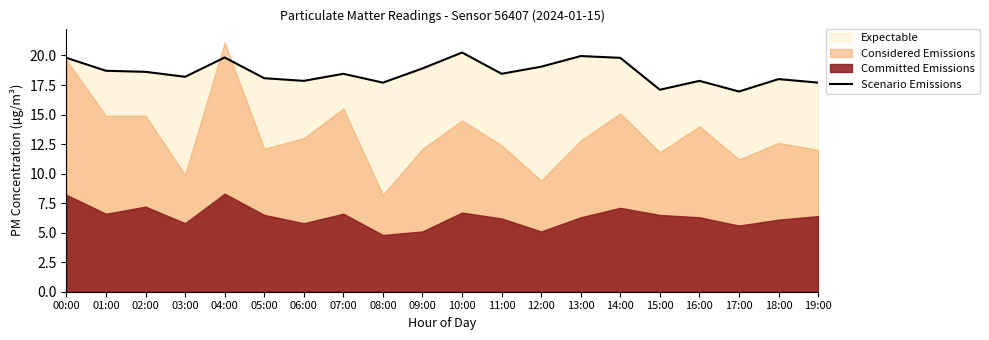

Does the chart display data point markers on the line(s)?

No